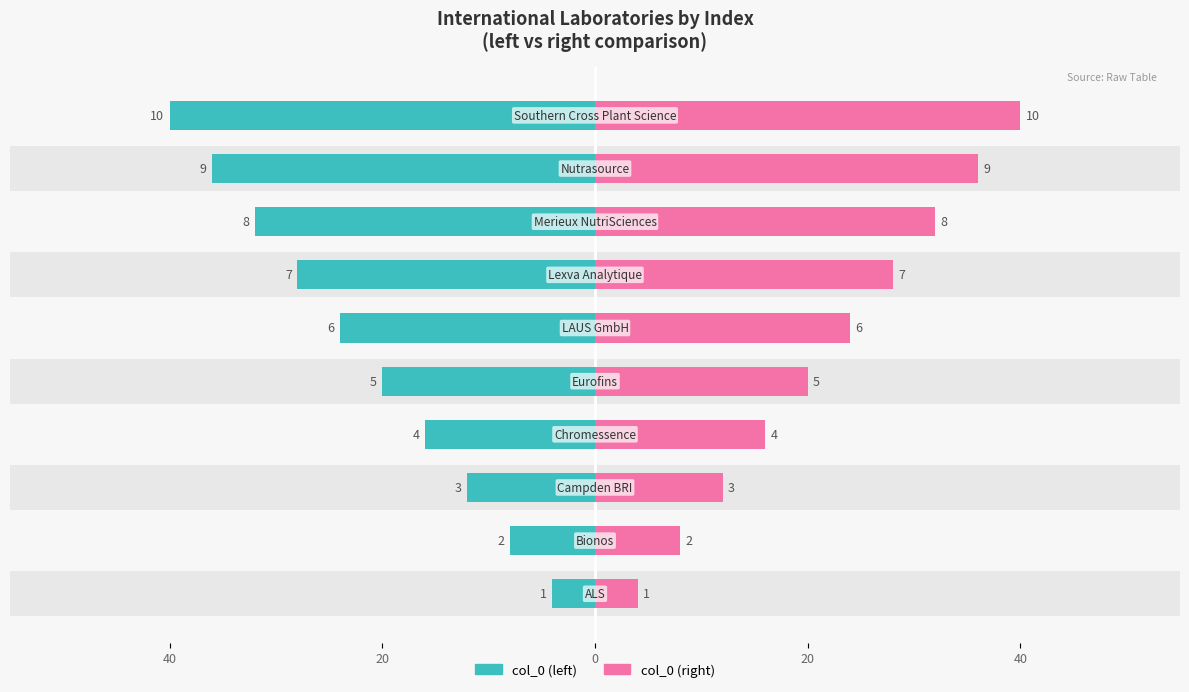

Which has a higher value, 20 or 0?

20